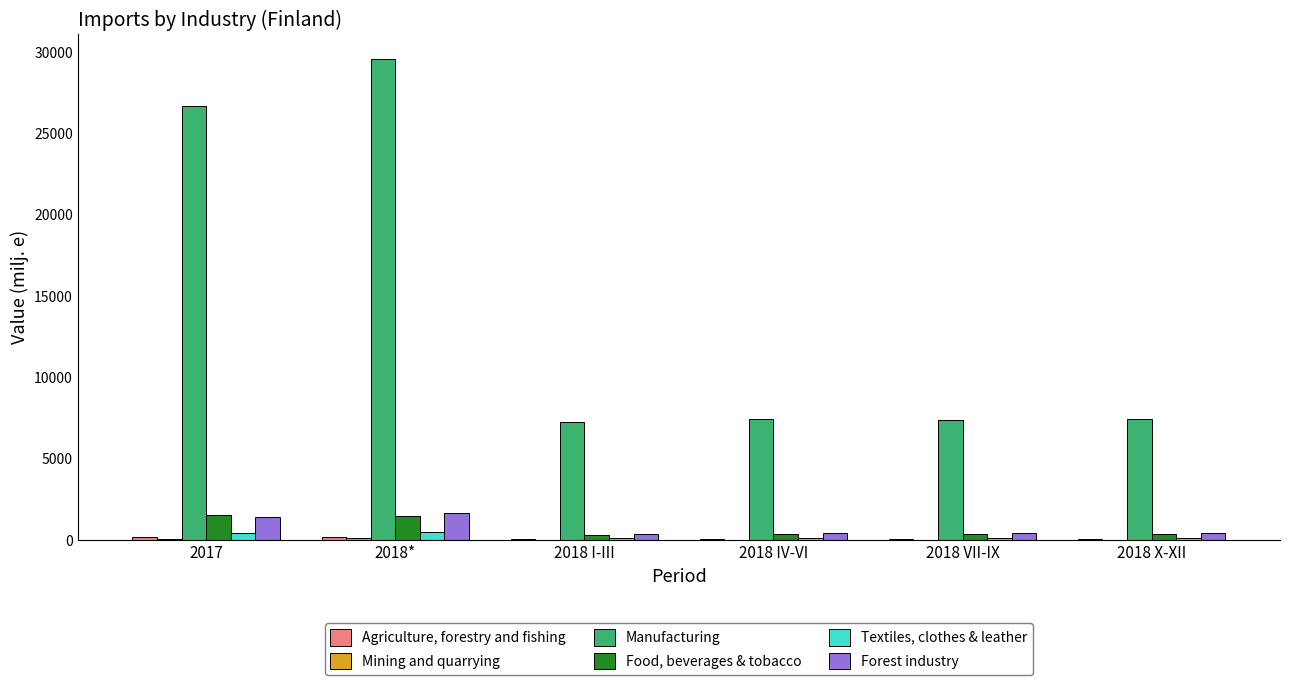

Which series changed the most between 2017 and 2018 I-III?

Manufacturing